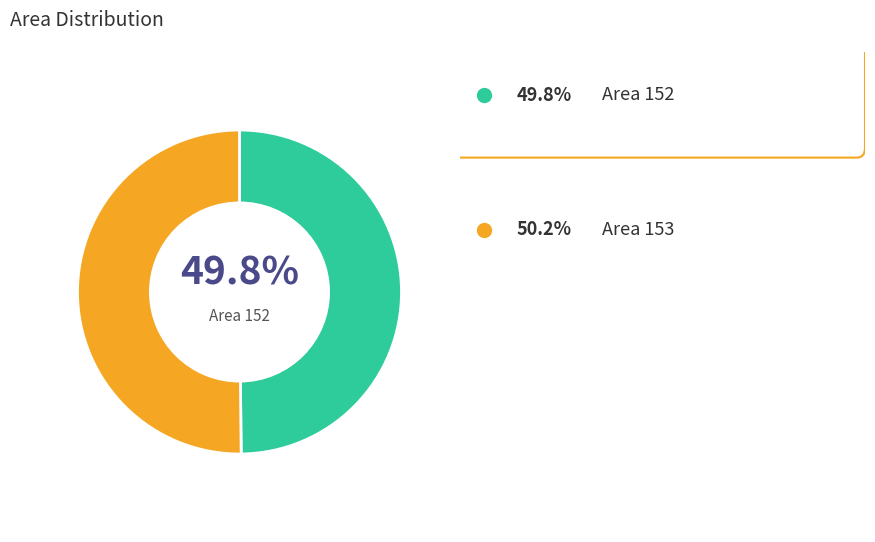

Is there any slice that represents more than half of the pie?

Yes